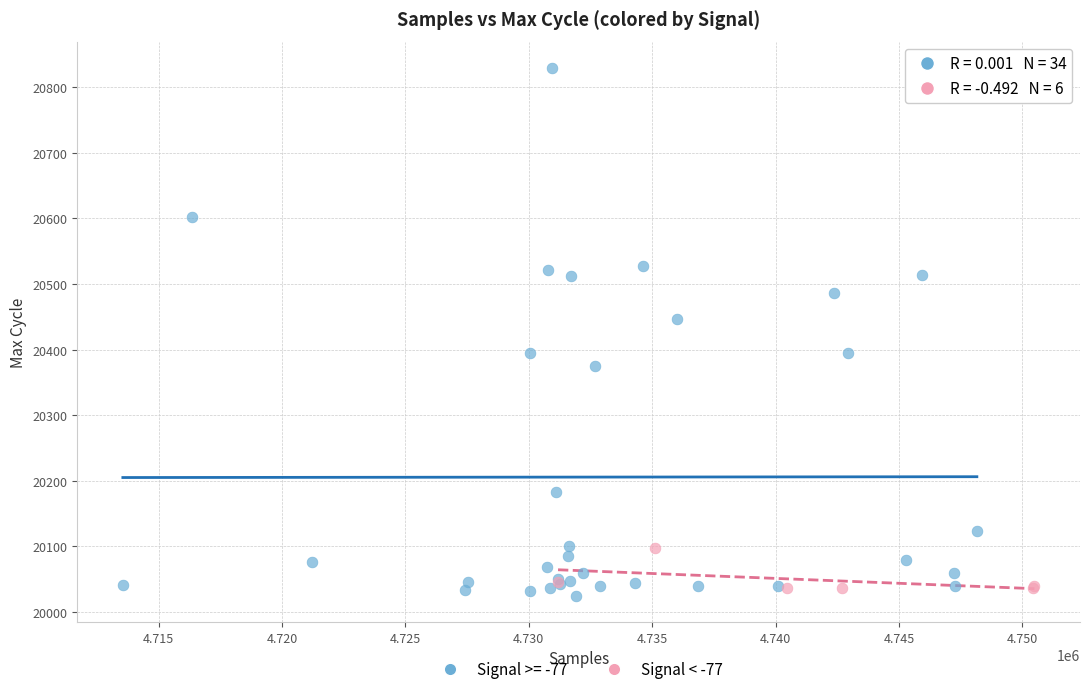

Which series has the widest spread of Y values?

Signal >= -77